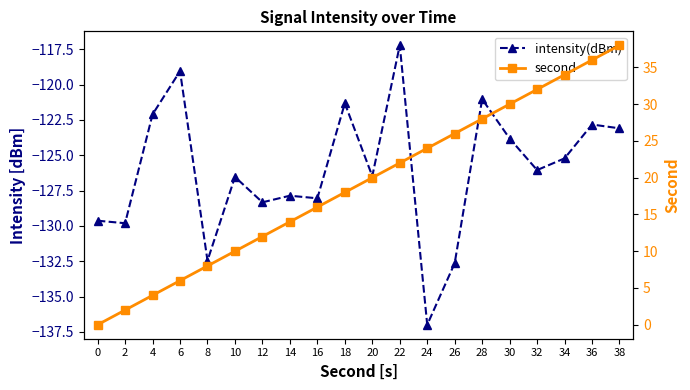

Rank the series at 22 from highest to lowest value.

second, intensity(dBm)